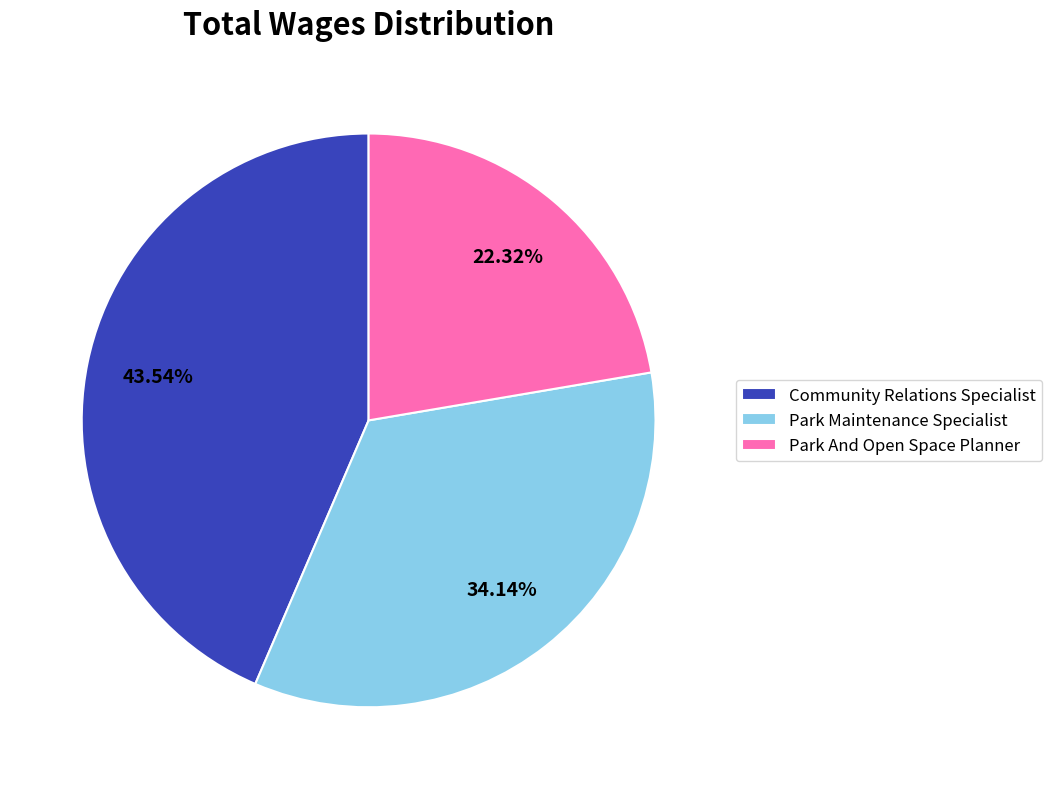

Combined, do Community Relations Specialist and Park And Open Space Planner account for over 50%?

Yes